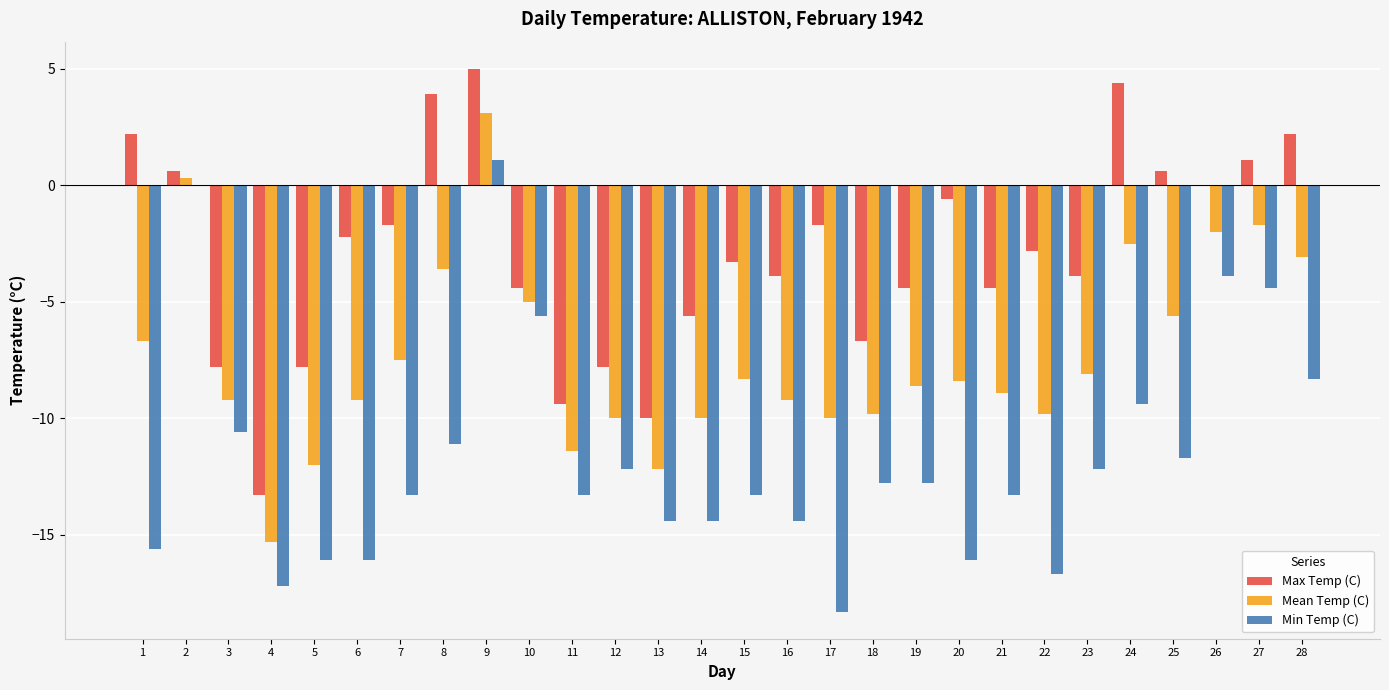

Count the number of data series in this chart.

3